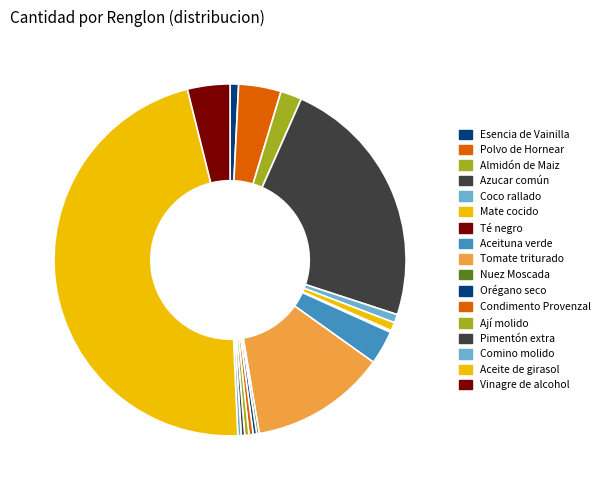

Does Pimentón extra represent more than half of the total?

No